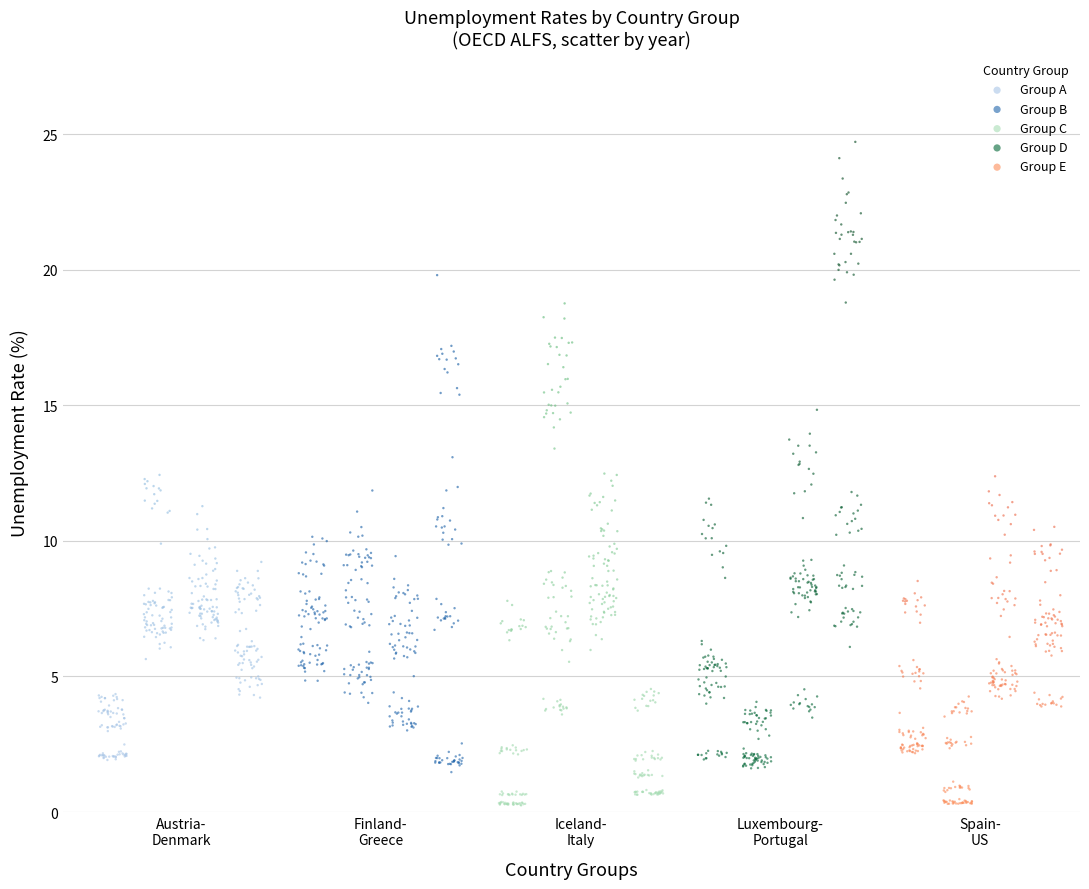

Which series reaches the maximum Y coordinate?

Group D